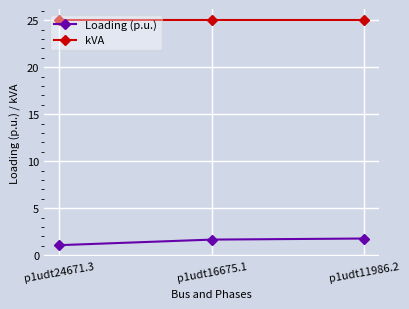

List the series in order of their peak value, lowest first.

Loading (p.u.), kVA